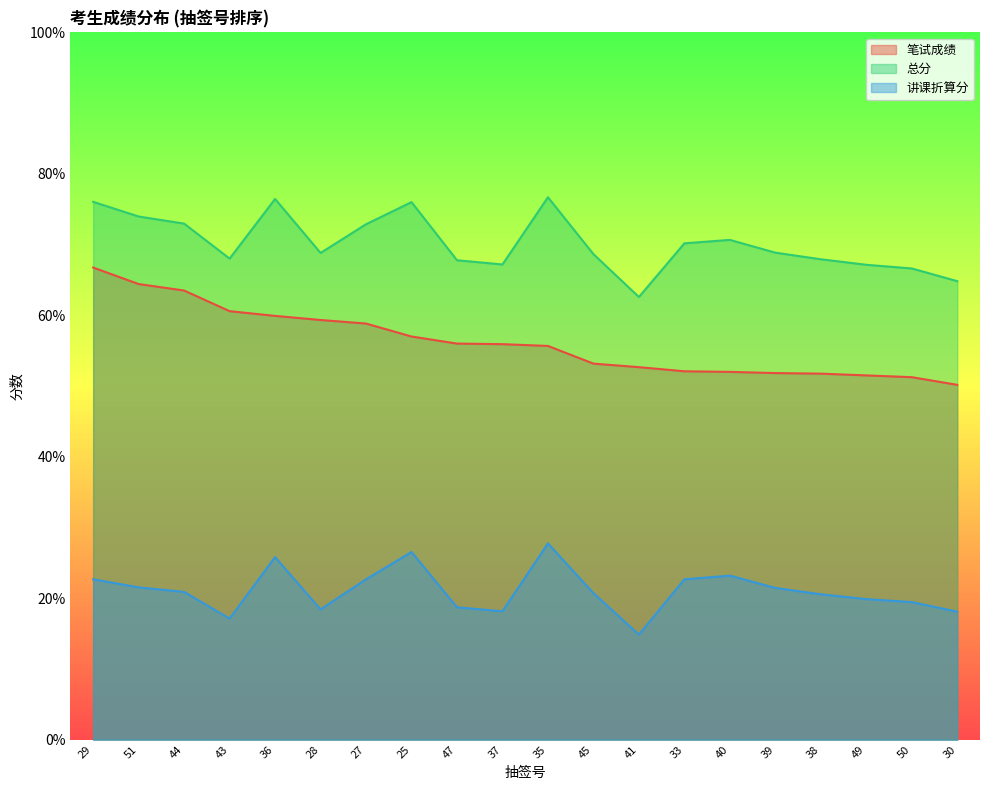

Rank the series at 25 from lowest to highest value.

讲课折算分, 笔试成绩, 总分